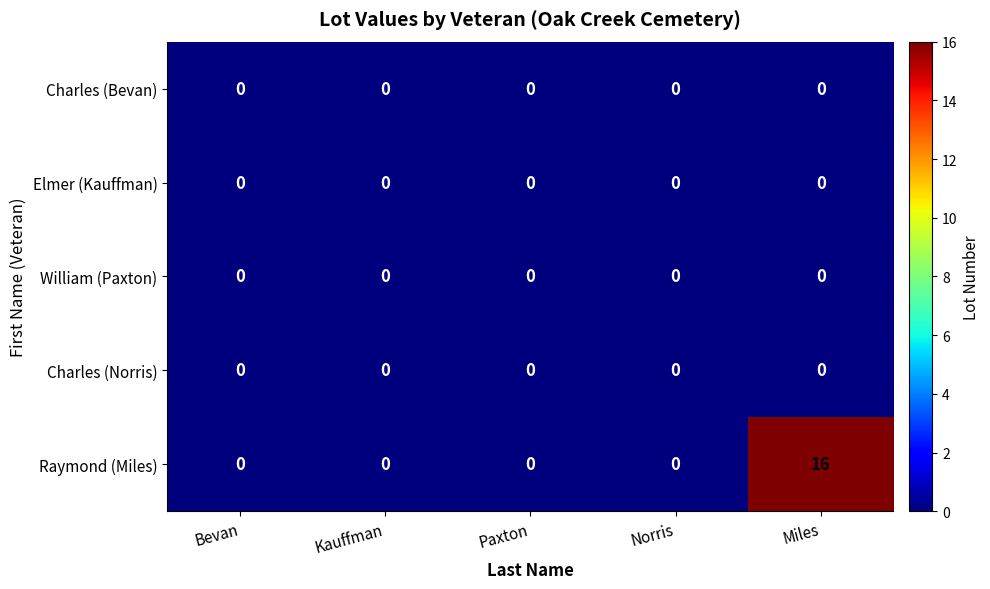

The value of Charles (Bevan) at Bevan is 0. True or false?

True